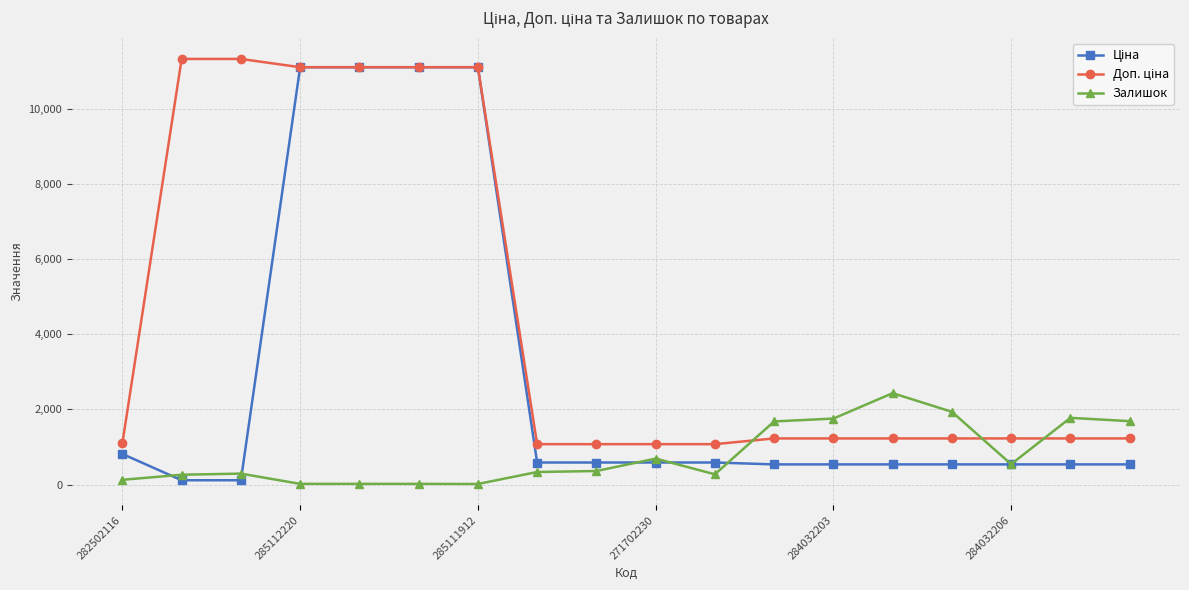

True or false: Залишок has more than 1 interior local peaks.

True